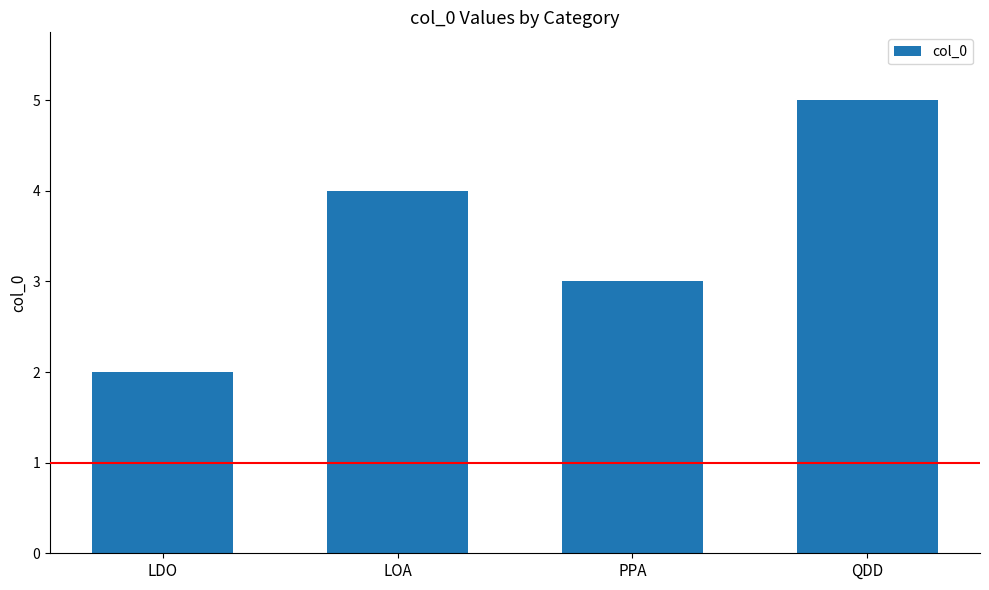

What is the label of the 3rd bar from the right?

LOA